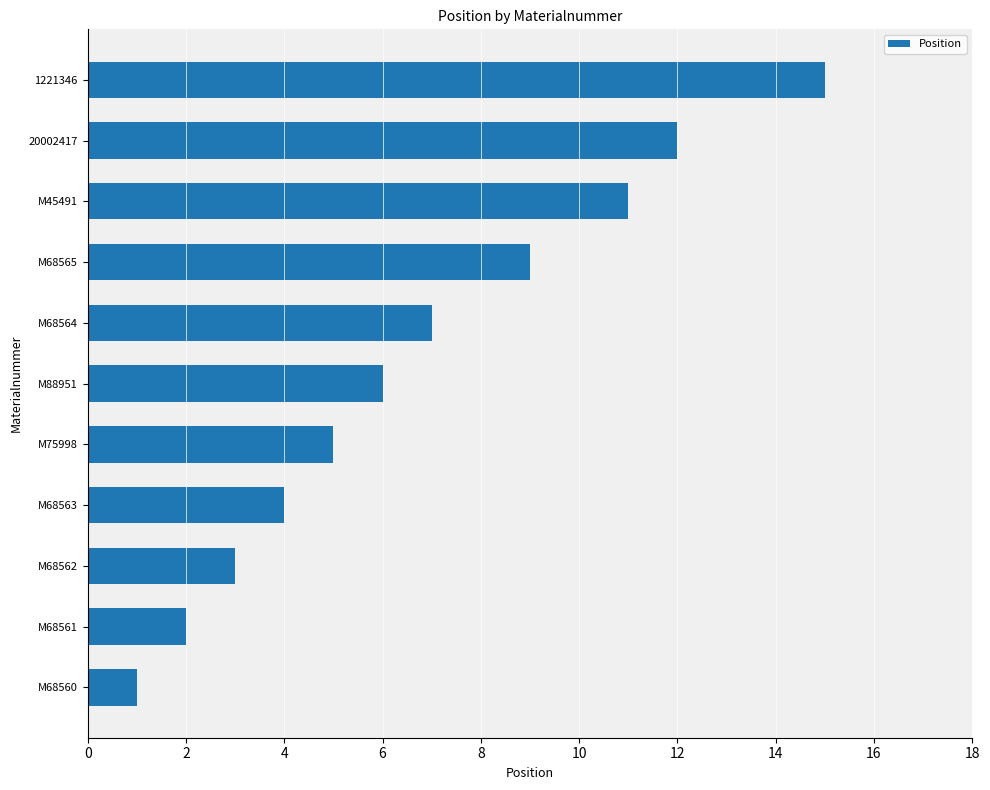

How many bars are there in total?

11